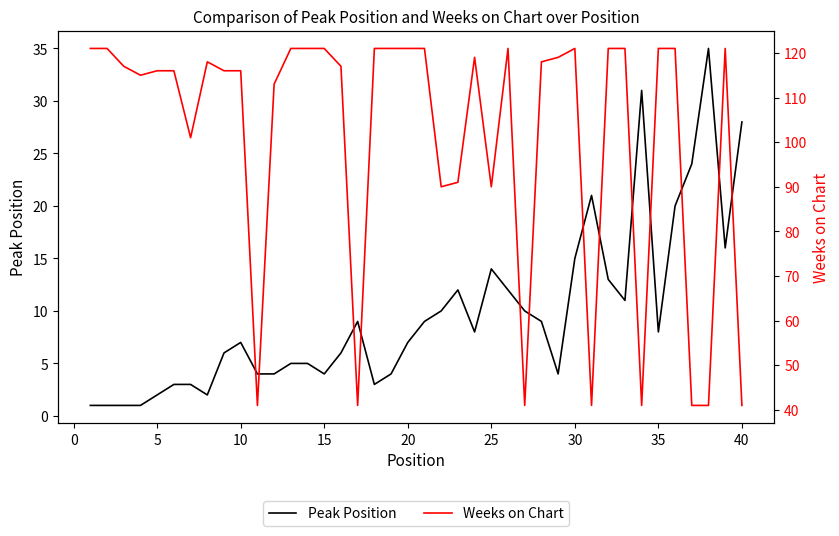

What is the highest value of the Peak Position series?

35